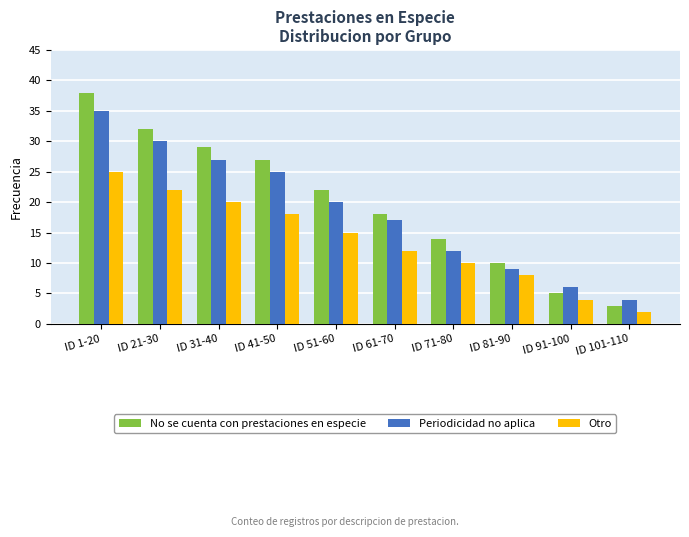

How many bars are there in total?

30